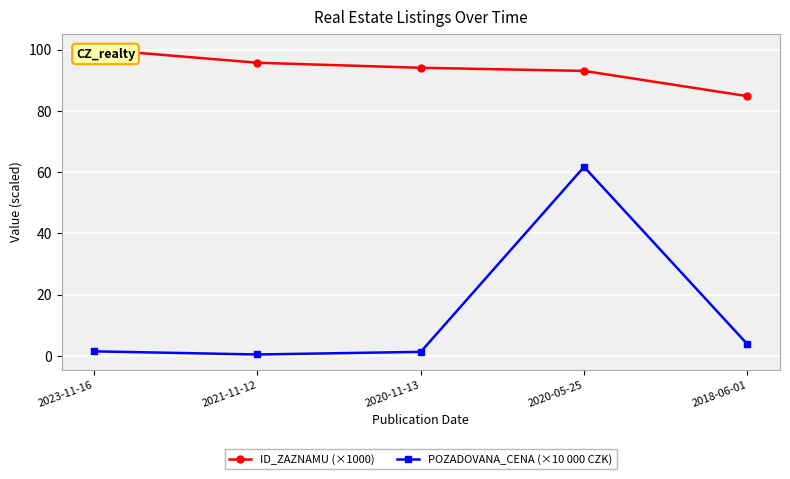

What is the difference between the maximum and minimum values in the ID_ZAZNAMU (×1000) series?

15.3